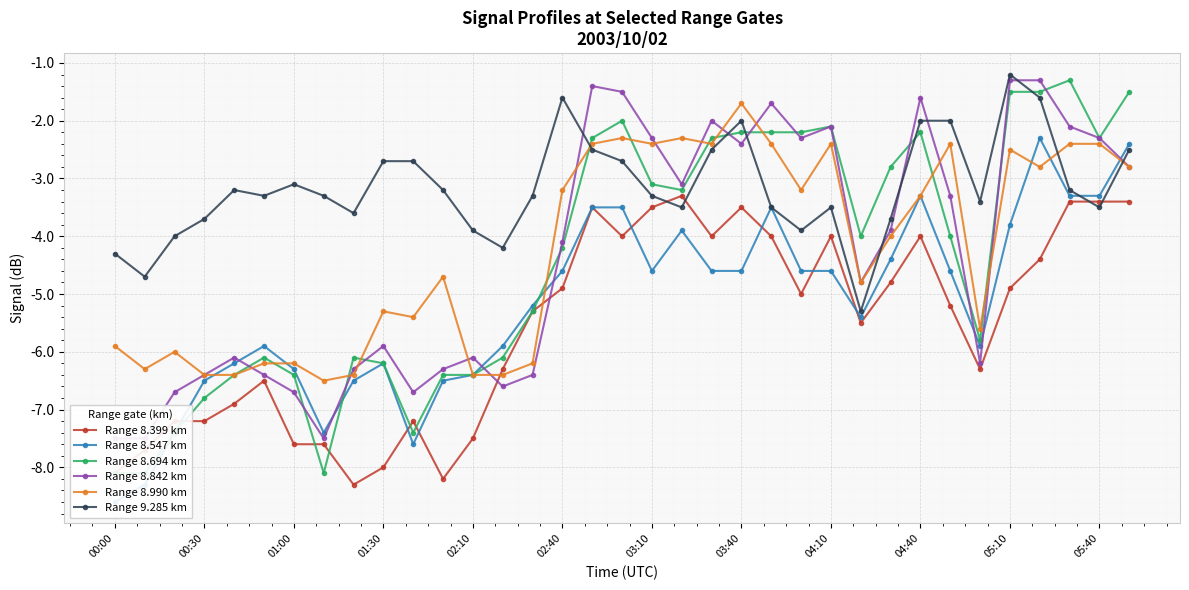

In Range 9.285 km, how many points are higher than both neighbors (excluding endpoints)?

6